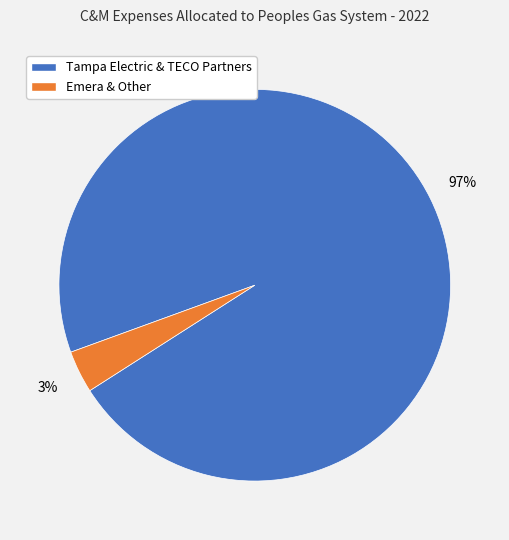

What percentage is the Tampa Electric & TECO Partners slice, to the nearest percent?

97%